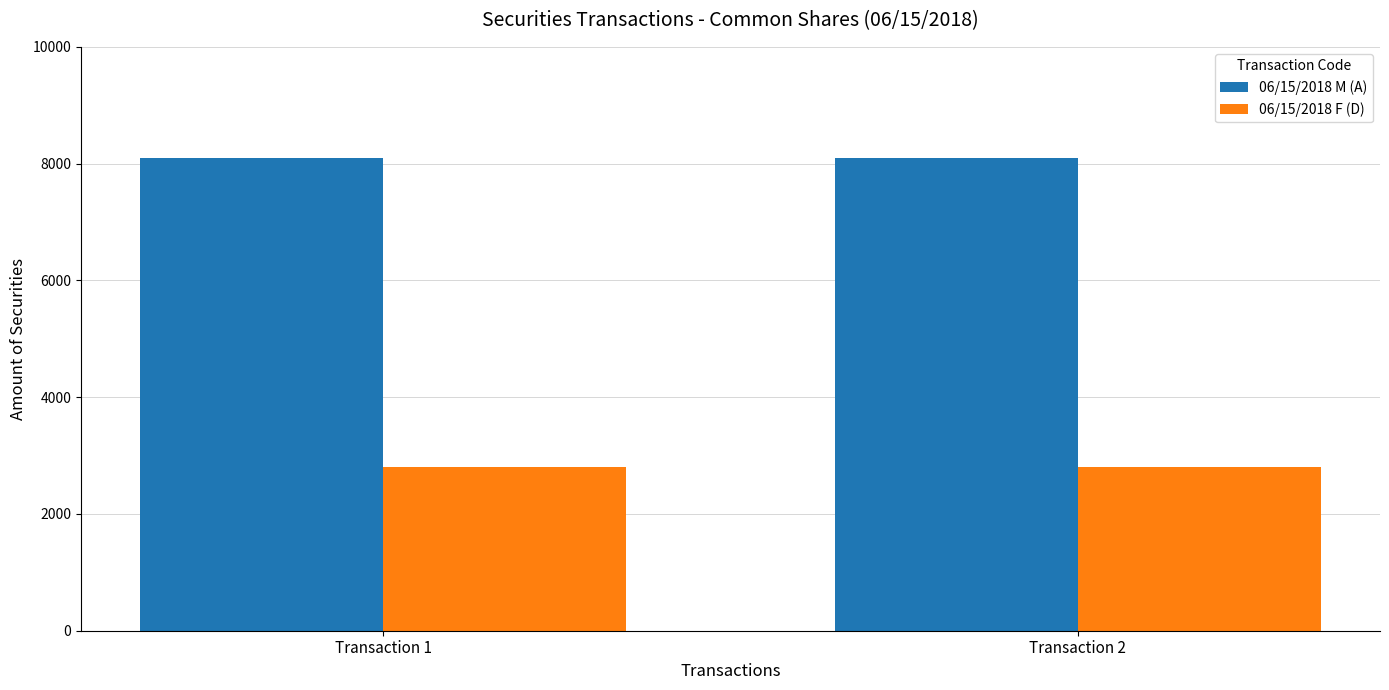

What is the average value of the 06/15/2018 F (D) series?

2798